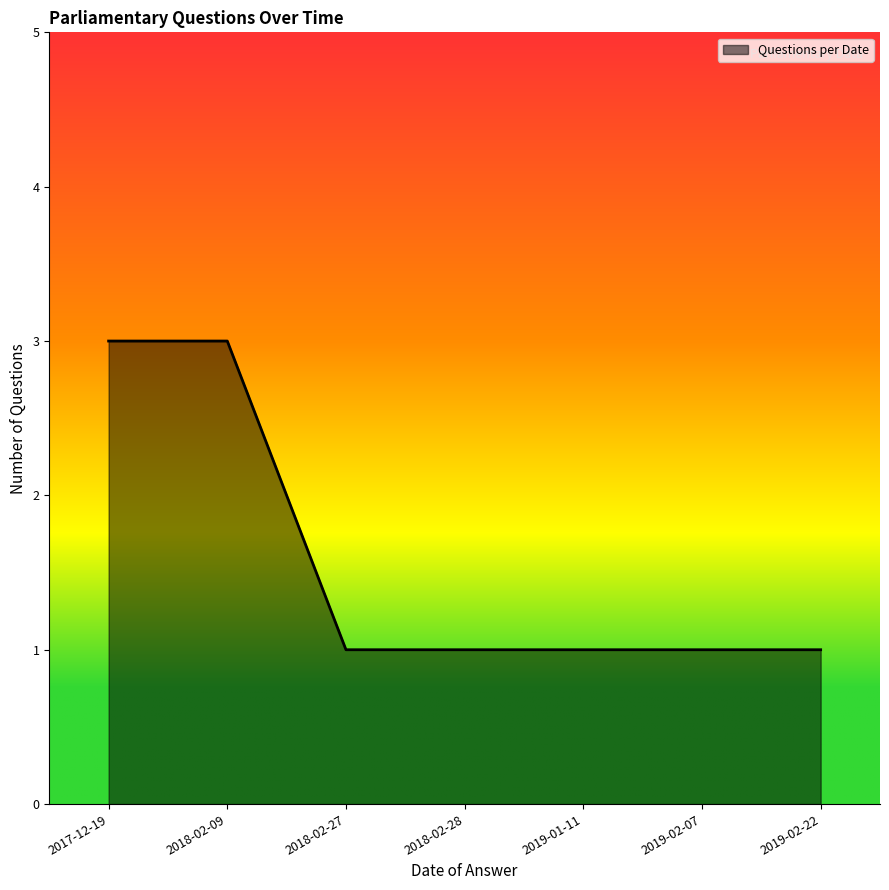

What is the sum of the values at 2017-12-19 and 2019-01-11?

4